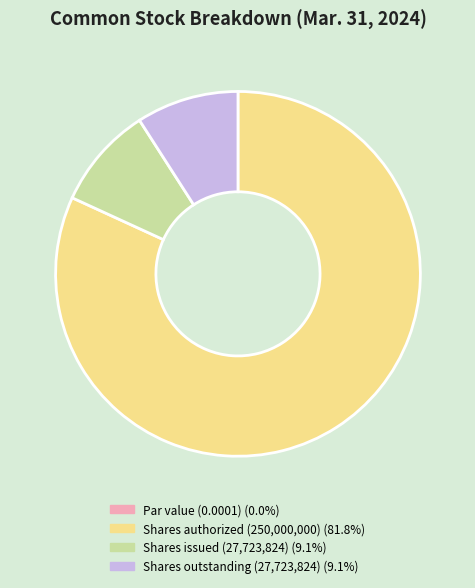

Is there any slice that represents more than half of the pie?

Yes